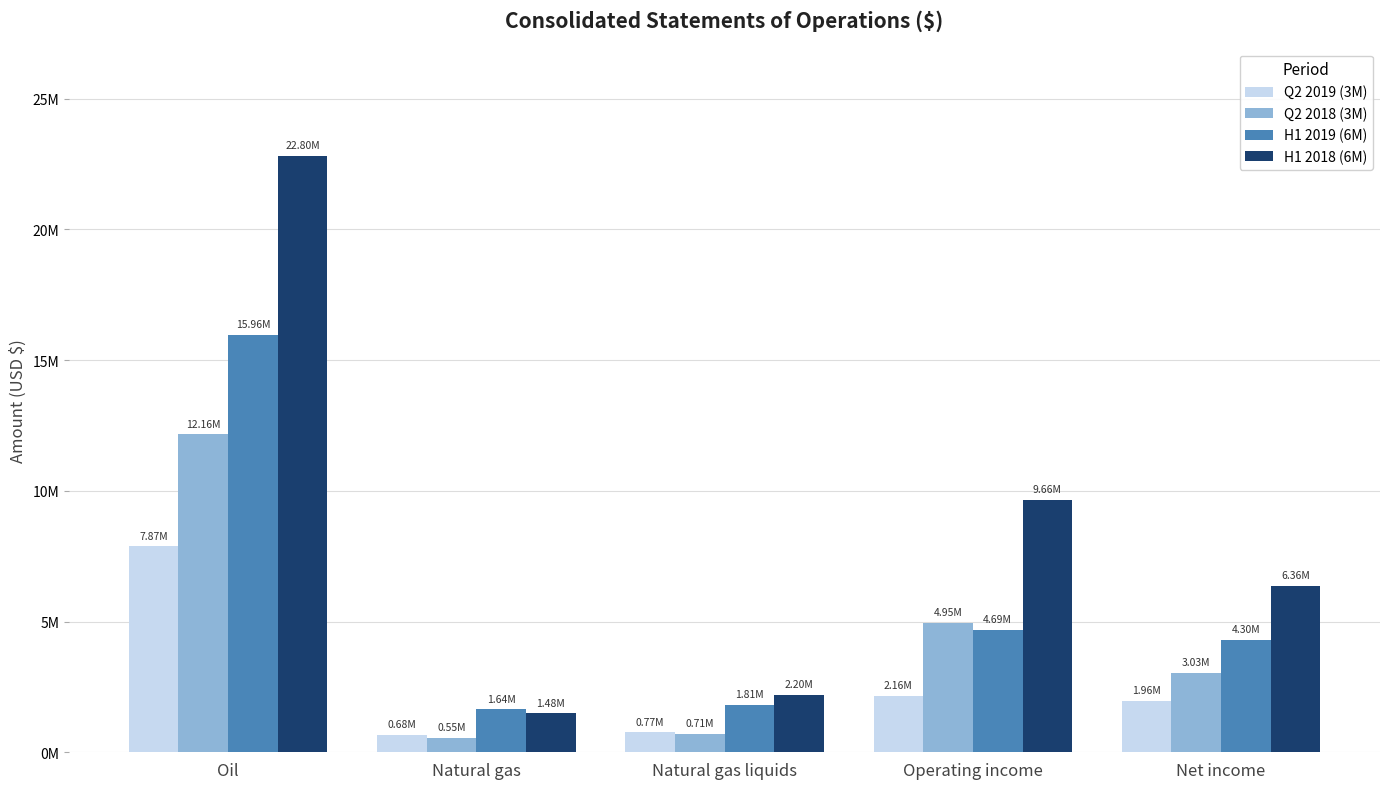

Does the chart contain stacked bars?

No